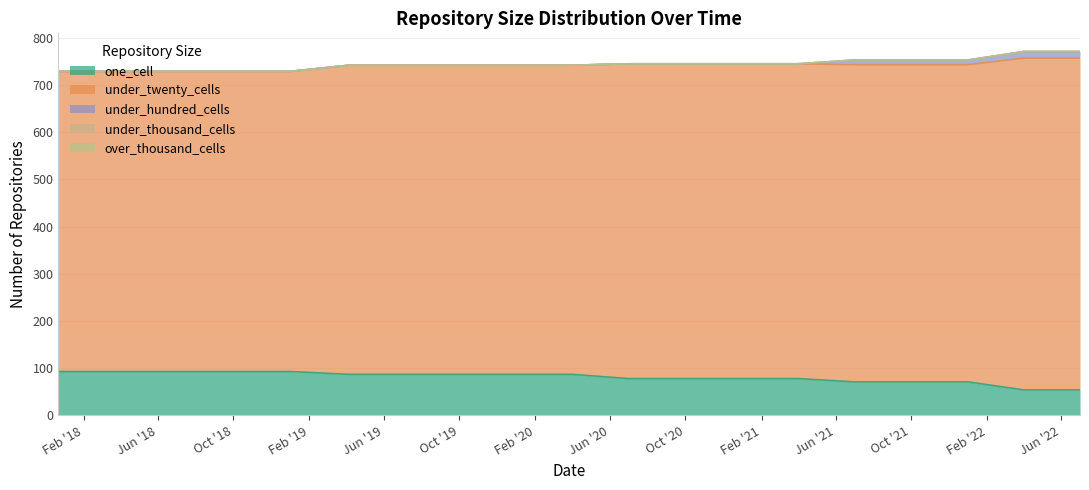

Which category has the highest value across all series?

2022-04-01